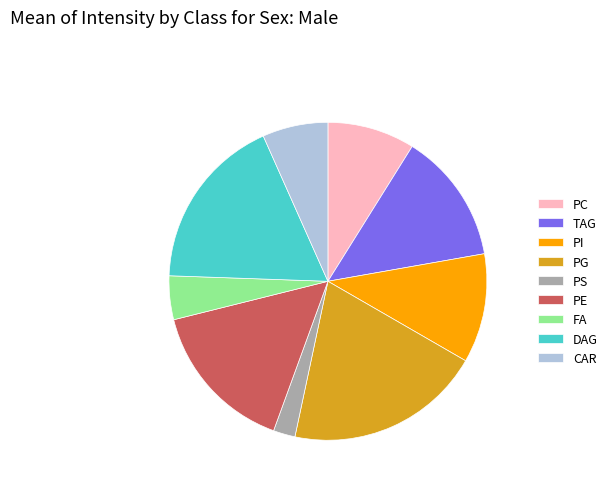

Between FA and PI, which is larger?

PI